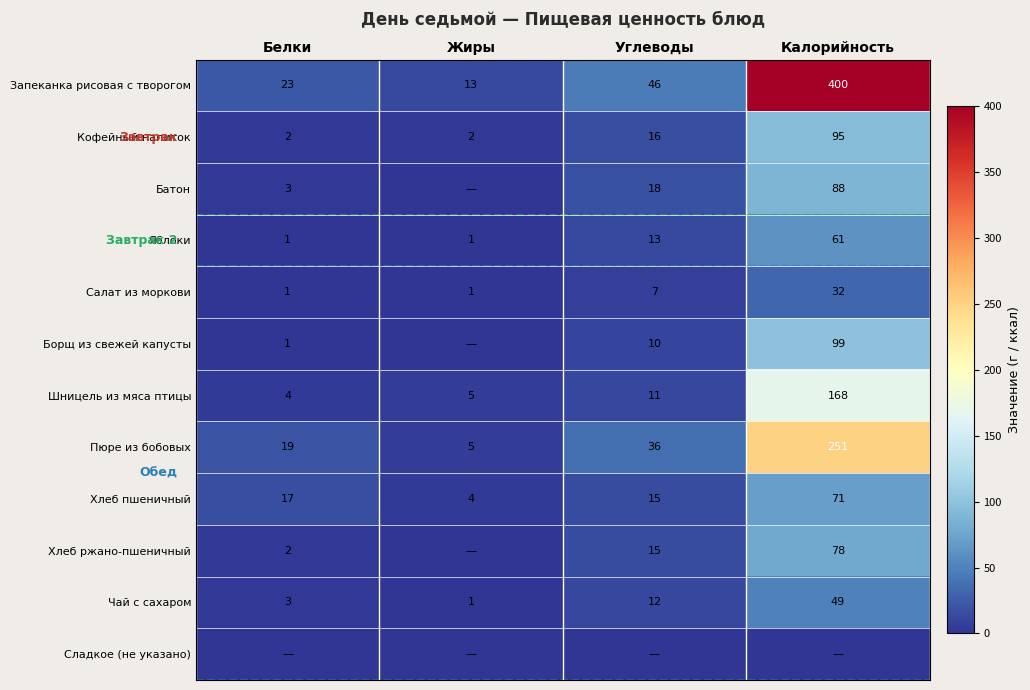

What is the difference between the highest and lowest values at Белки?

23